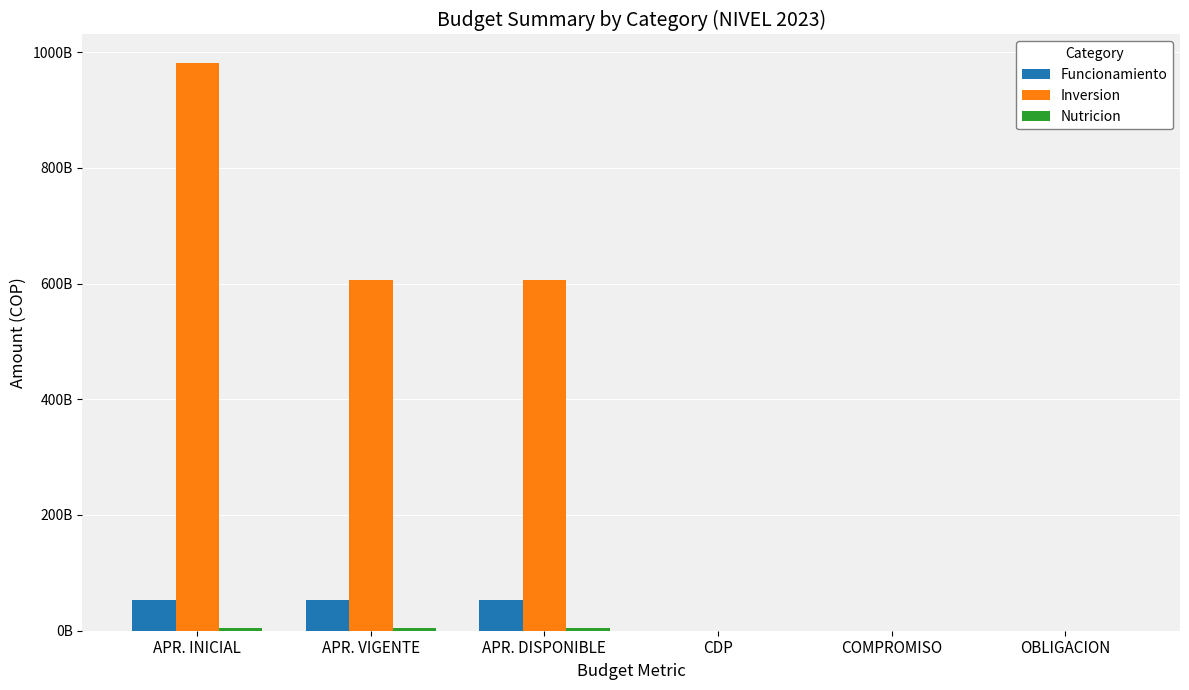

What position from the left is APR. DISPONIBLE?

3